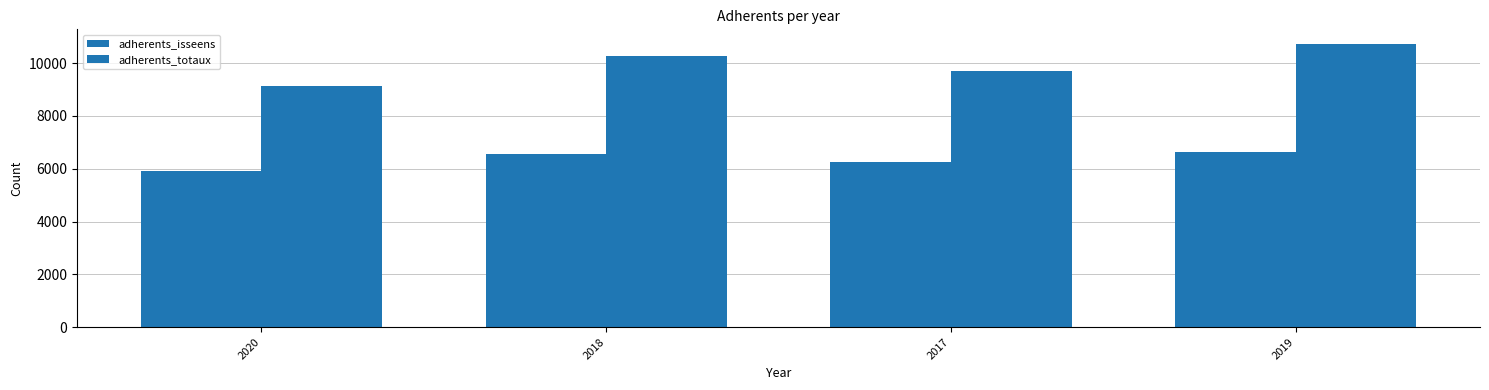

Reading left to right, transcribe all the data shown in this chart.

adherents_isseens: 5912	6575	6238	6622
adherents_totaux: 9123	10257	9711	10740